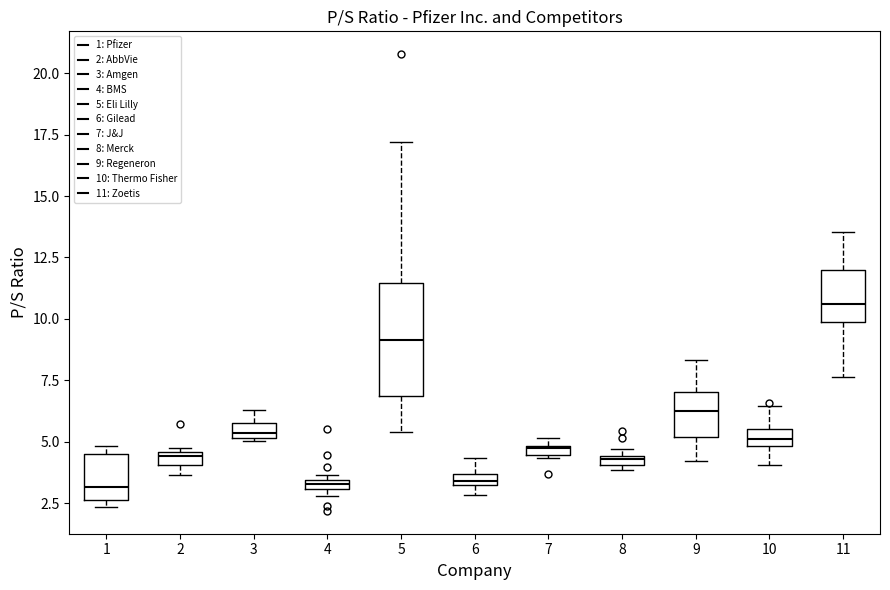

Where is the lower edge of the box at x = 10 on the y-axis? The values are not printed on the chart, so give them approximately, as read against the axis.

5.0